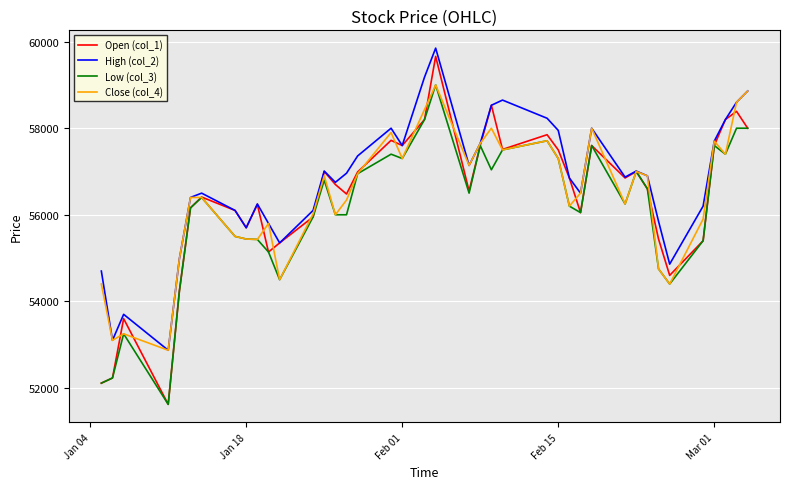

What is the greatest value displayed?

59850